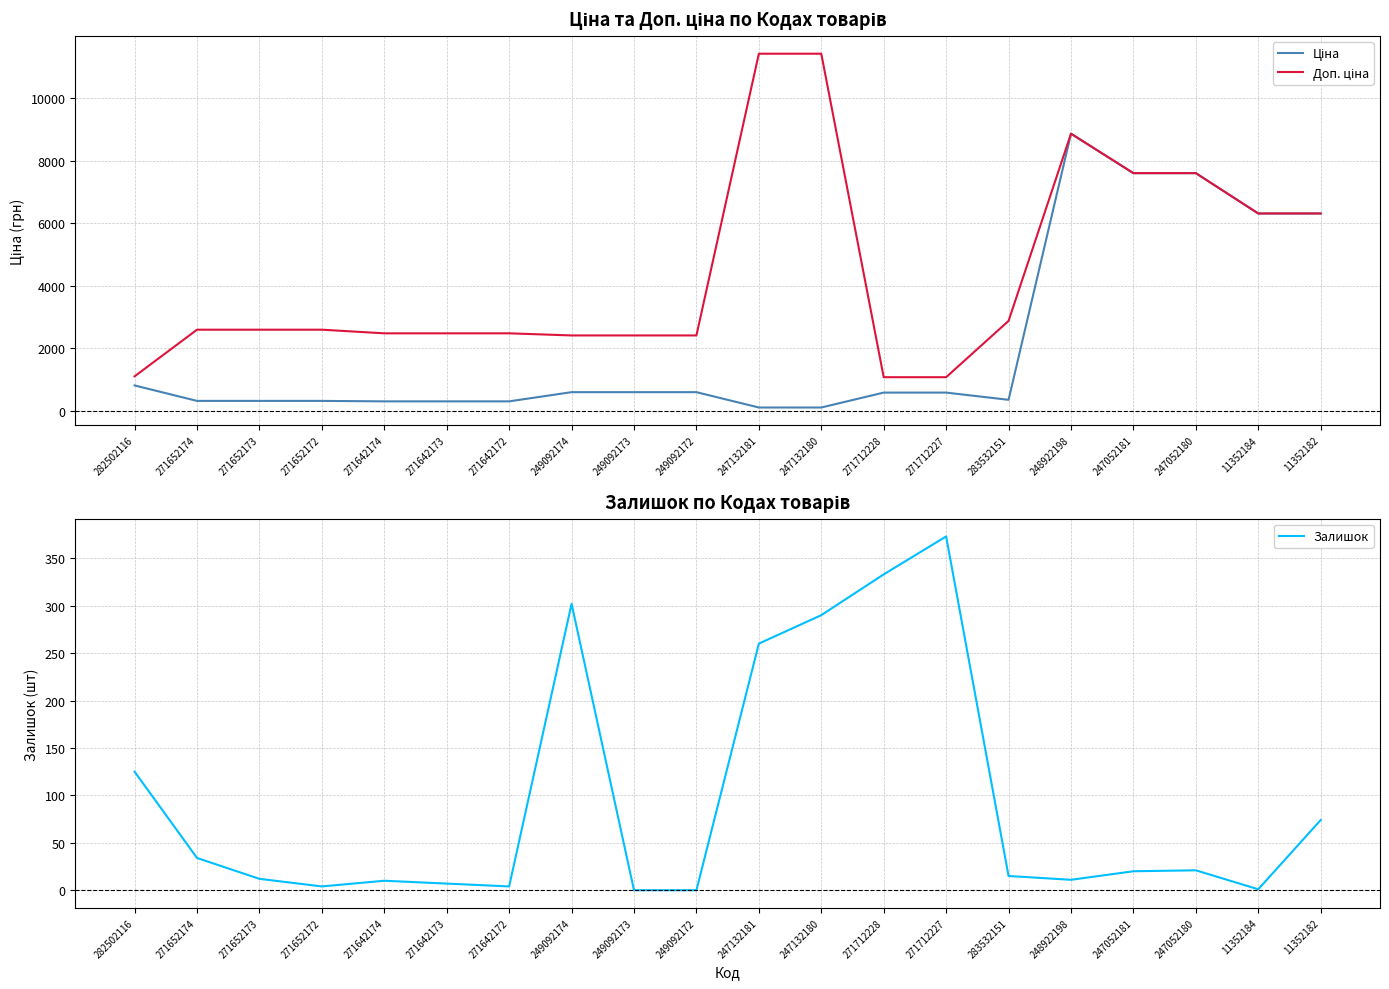

Is it true that Ціна equals 10030.6 at 247052180?

False